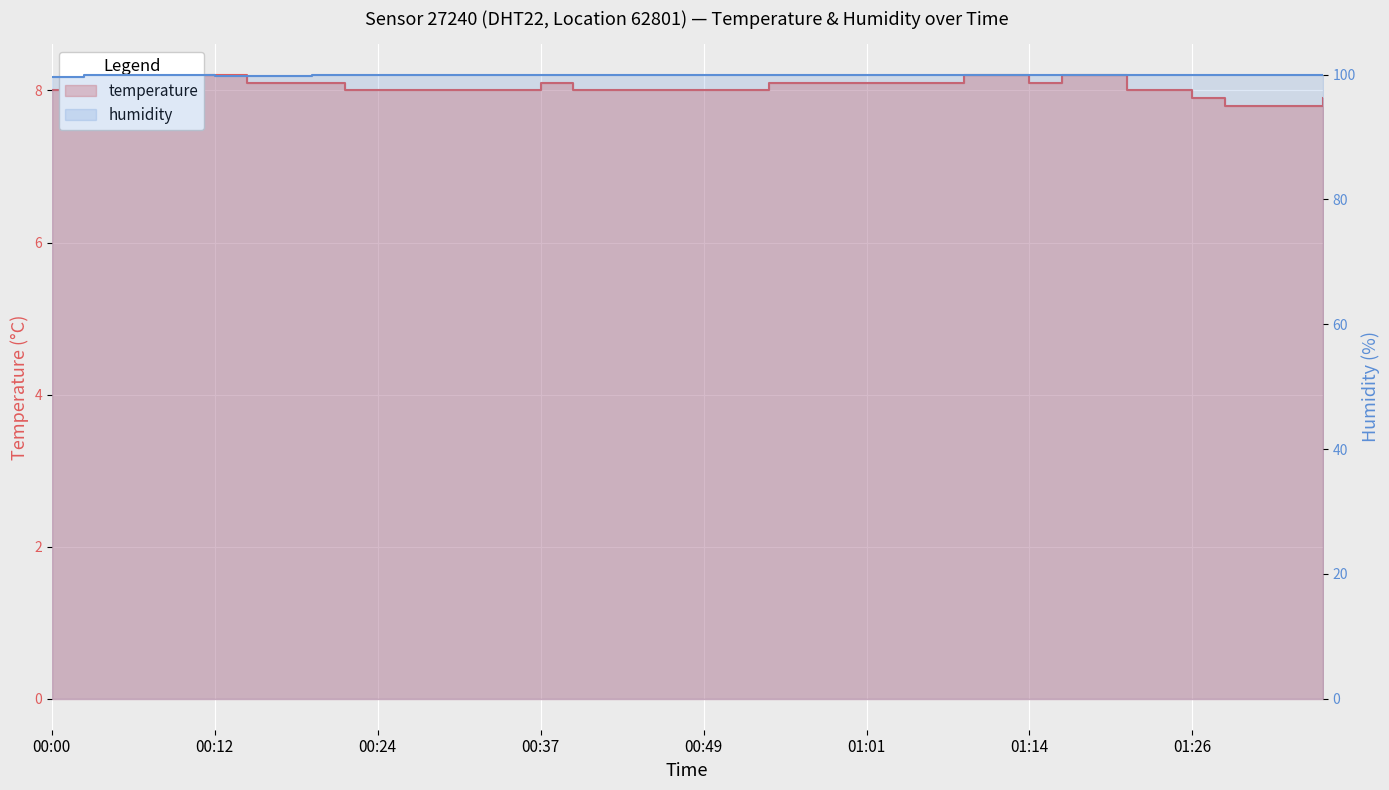

What is the approximate value of temperature at 00:12?

8.2